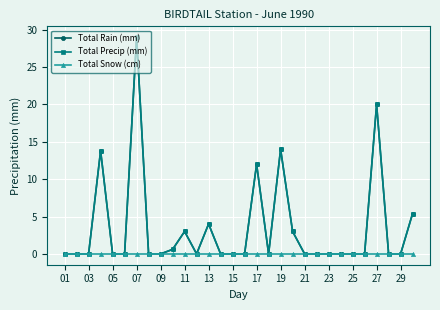

Is this an area chart (filled region under the line)?

No